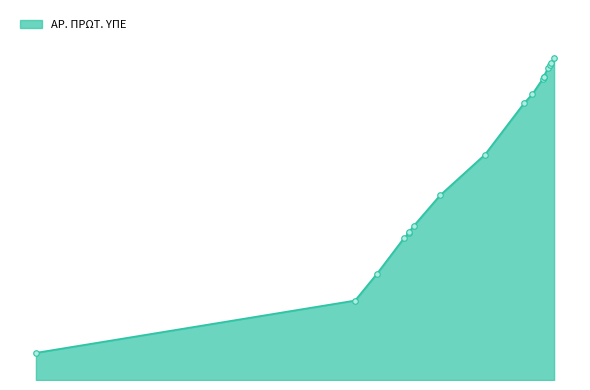

What is the approximate value at 1.6.2018, to the nearest 50?

22650